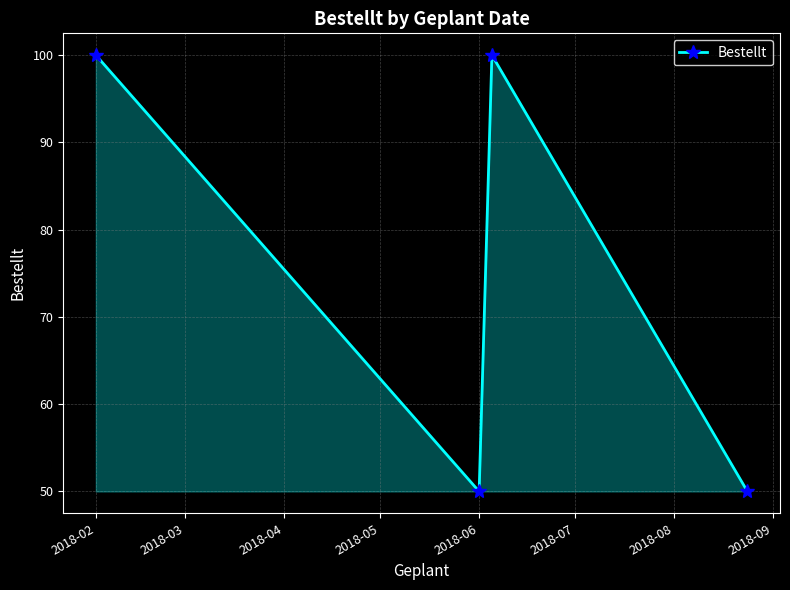

How many data points does each series have?

4